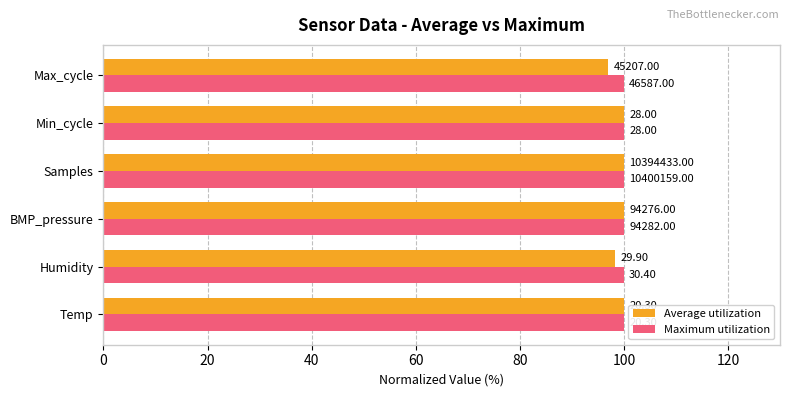

Which series has the largest range (max minus min)?

Average utilization